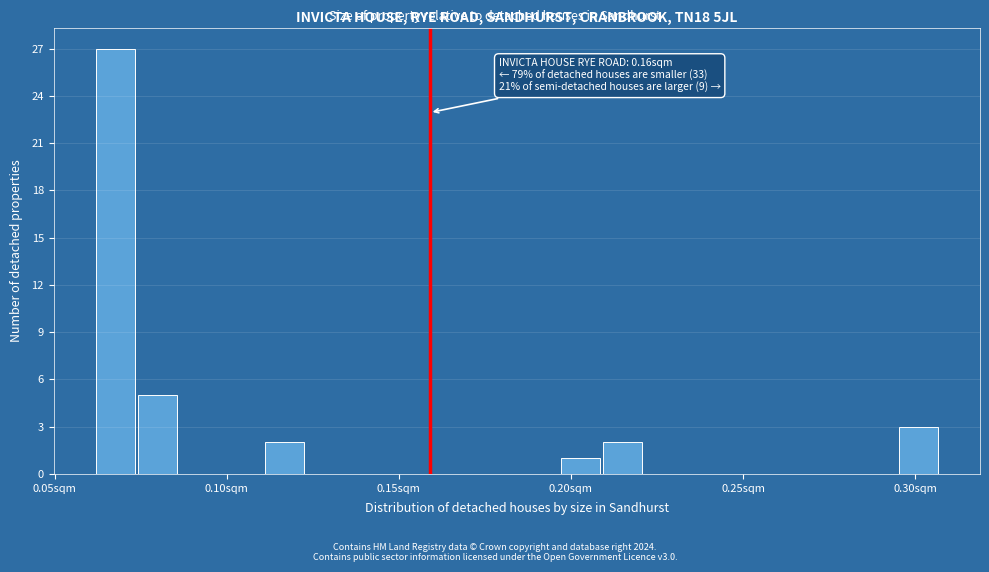

Read against the x-axis, roughly where is the centre of the tallest bar?

0.070